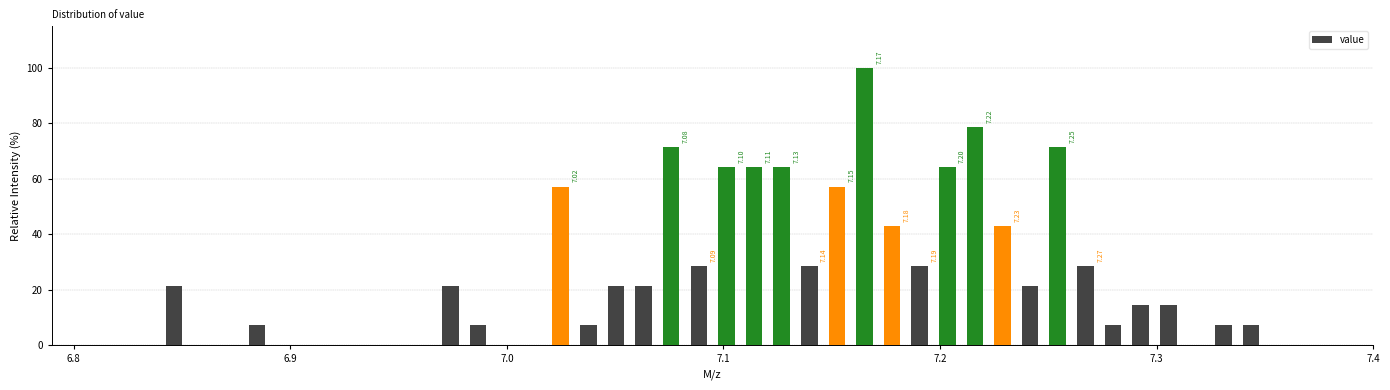

Read against the x-axis, roughly where is the centre of the tallest bar?

7.17